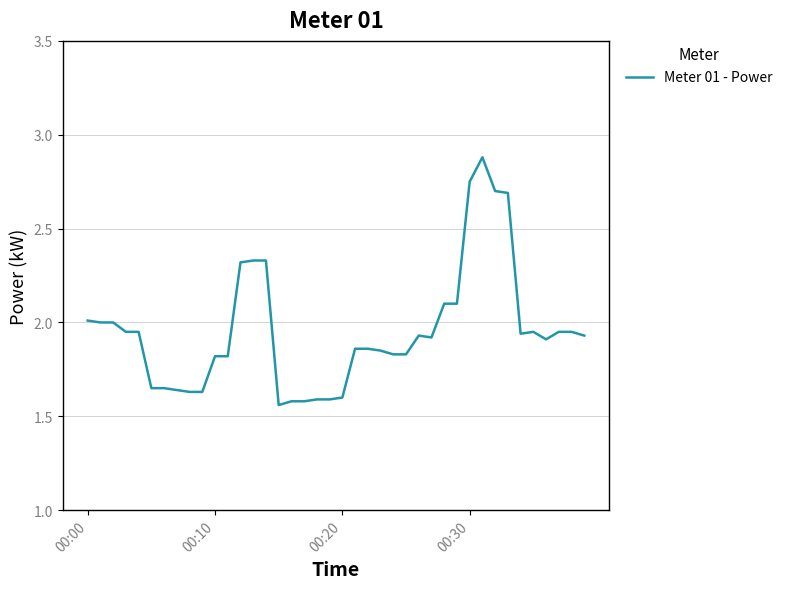

What is the greatest value displayed?

2.9